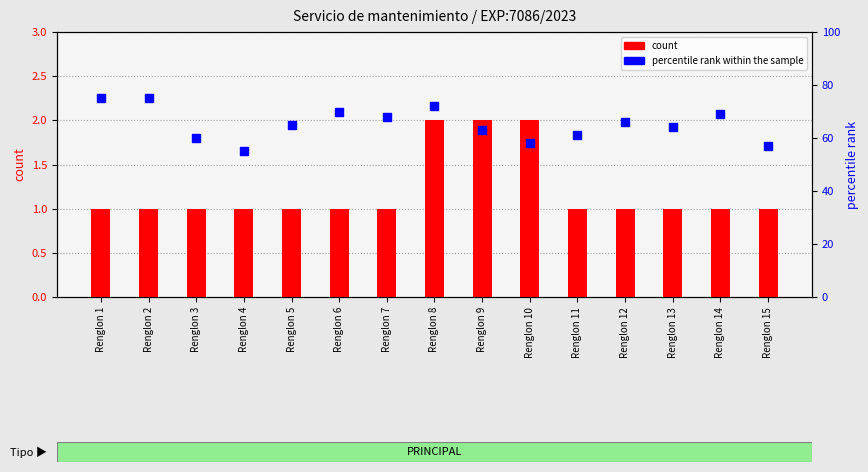

Which series contains the highest Y value?

percentile rank within the sample